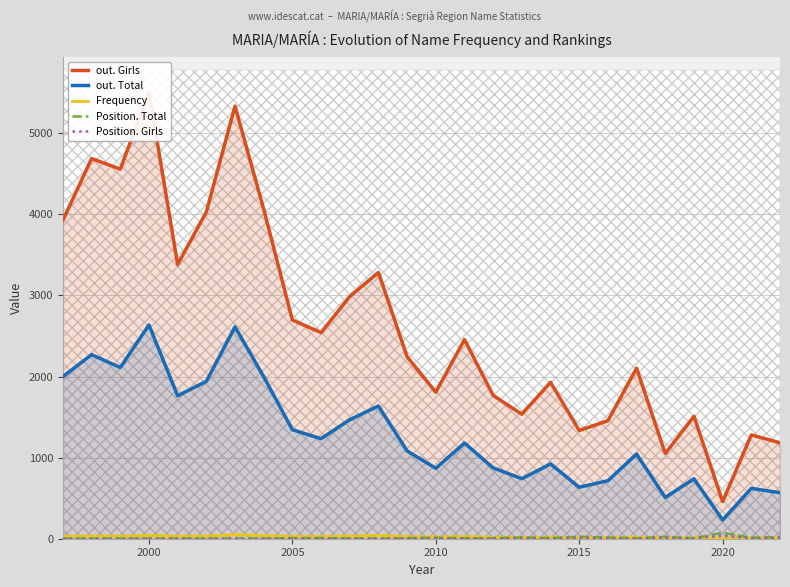

Is it true that out. Total equals 1344 at 2005?

True